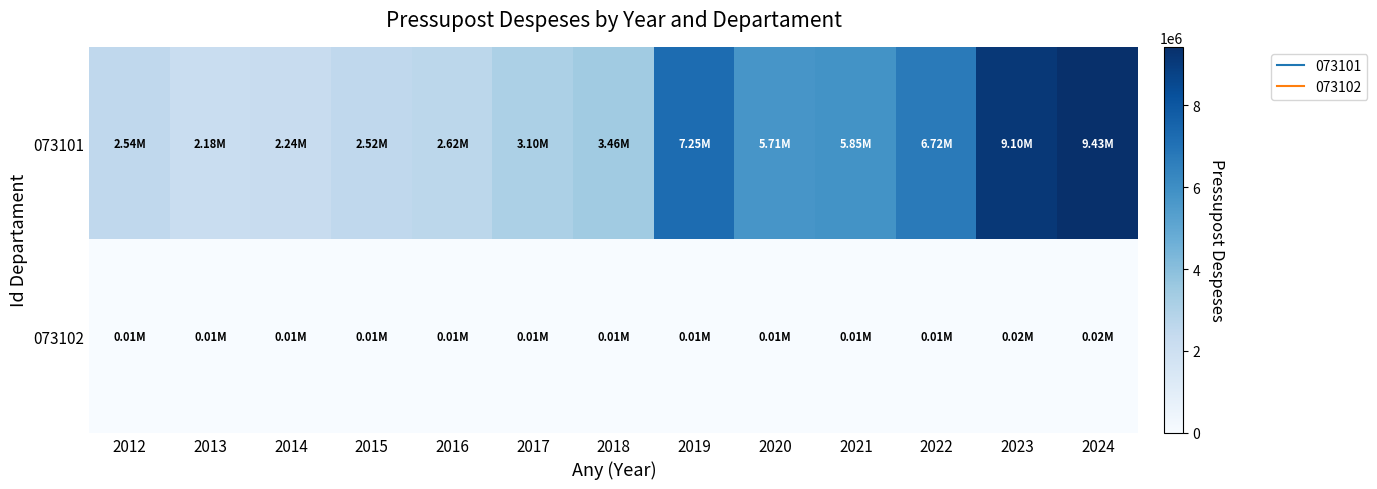

Rank the series by their maximum value, from lowest to highest.

073102, 073101